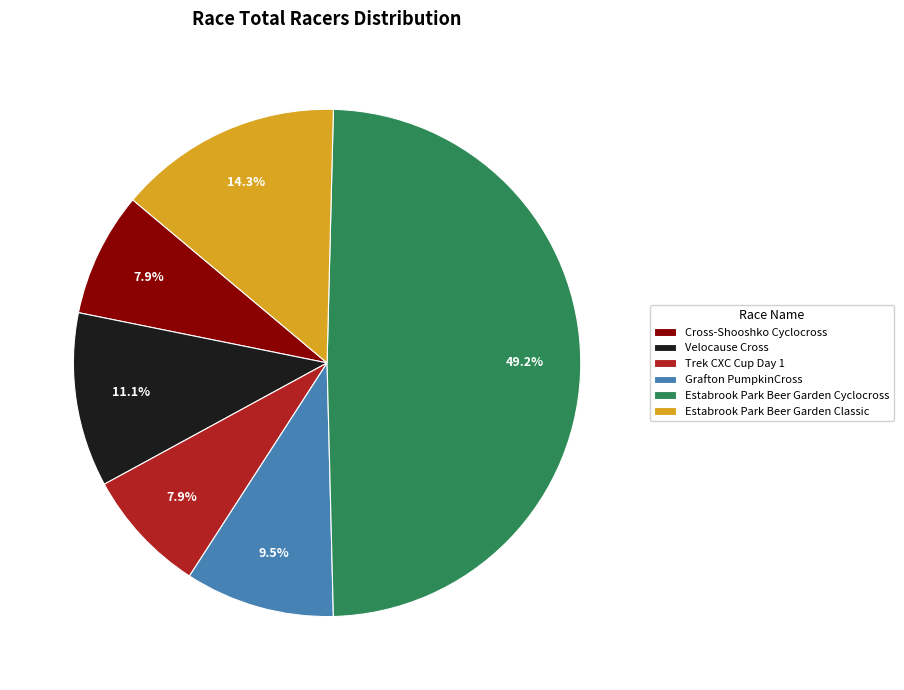

Which category has the biggest portion of the pie?

Estabrook Park Beer Garden Cyclocross